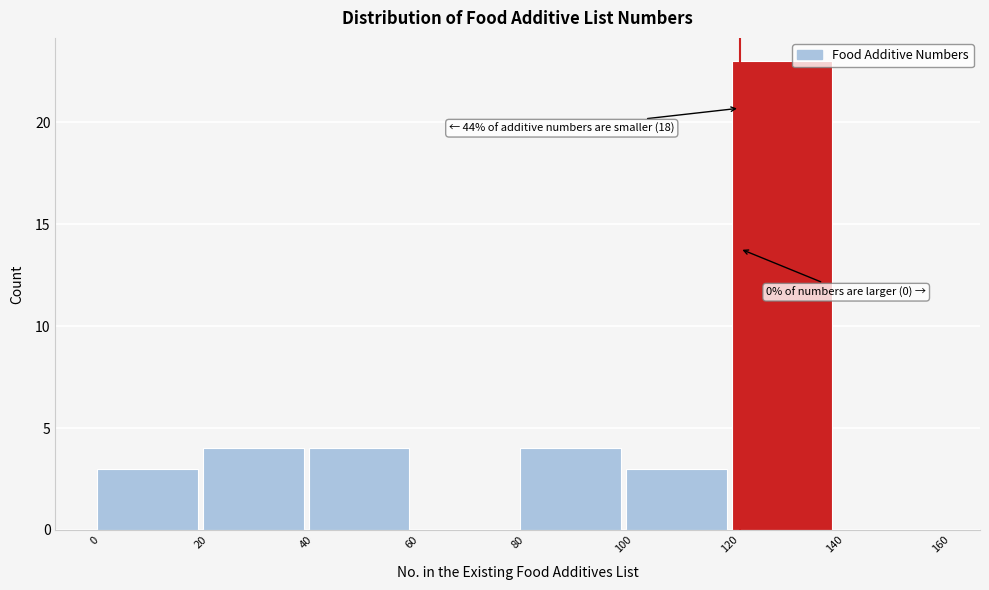

Over which range of the x-axis is the bar tallest?

120 to 140